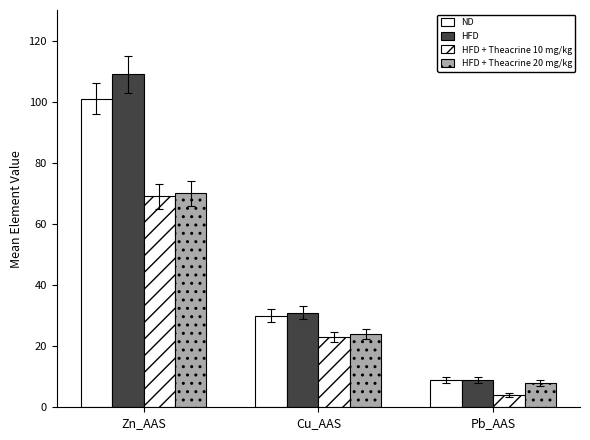

What is the value of the HFD + Theacrine 10 mg/kg bar at the 2nd from the left?

23